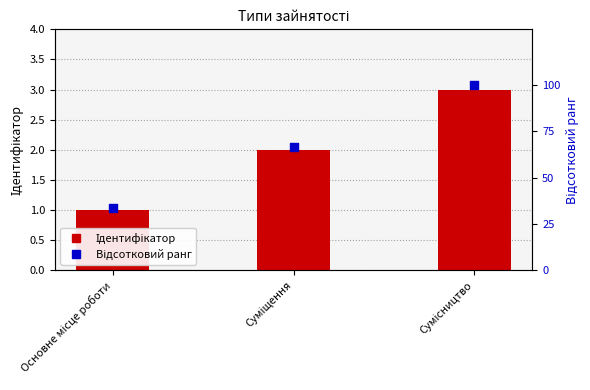

Which series contains the highest Y value?

Відсотковий ранг